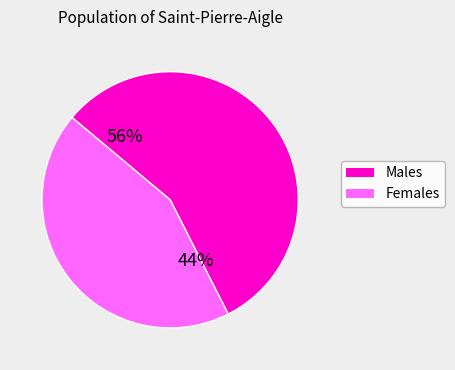

Which has a higher value, Females or Males?

Males